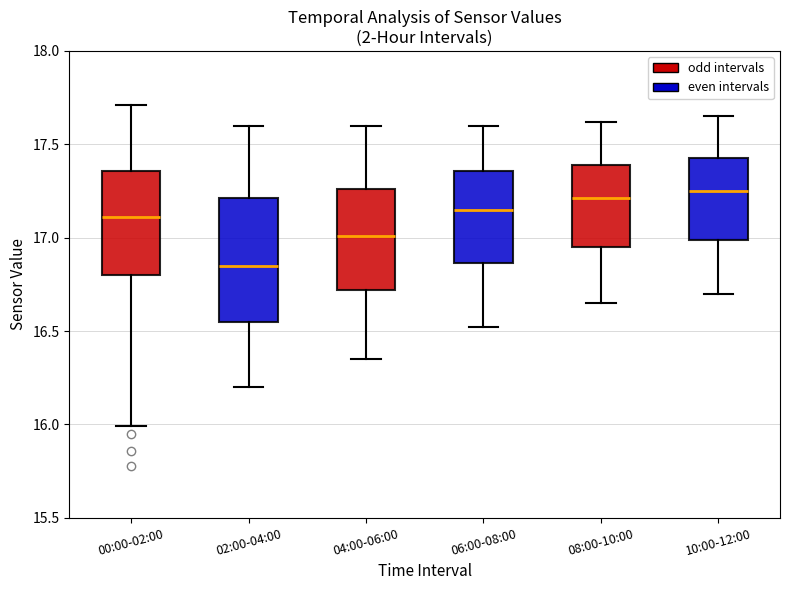

Reading left to right, read every box against the y-axis: the position of its median line, the range the box covers, and the ends of its whiskers. The values are not printed on the chart, so give them approximately, as read against the axis.

00:00-02:00: median 17.10, box 16.80 to 17.35, whiskers 16.00 to 17.70
02:00-04:00: median 16.85, box 16.55 to 17.20, whiskers 16.20 to 17.60
04:00-06:00: median 17.00, box 16.70 to 17.25, whiskers 16.35 to 17.60
06:00-08:00: median 17.15, box 16.85 to 17.35, whiskers 16.50 to 17.60
08:00-10:00: median 17.20, box 16.95 to 17.40, whiskers 16.65 to 17.60
10:00-12:00: median 17.25, box 17.00 to 17.45, whiskers 16.70 to 17.65